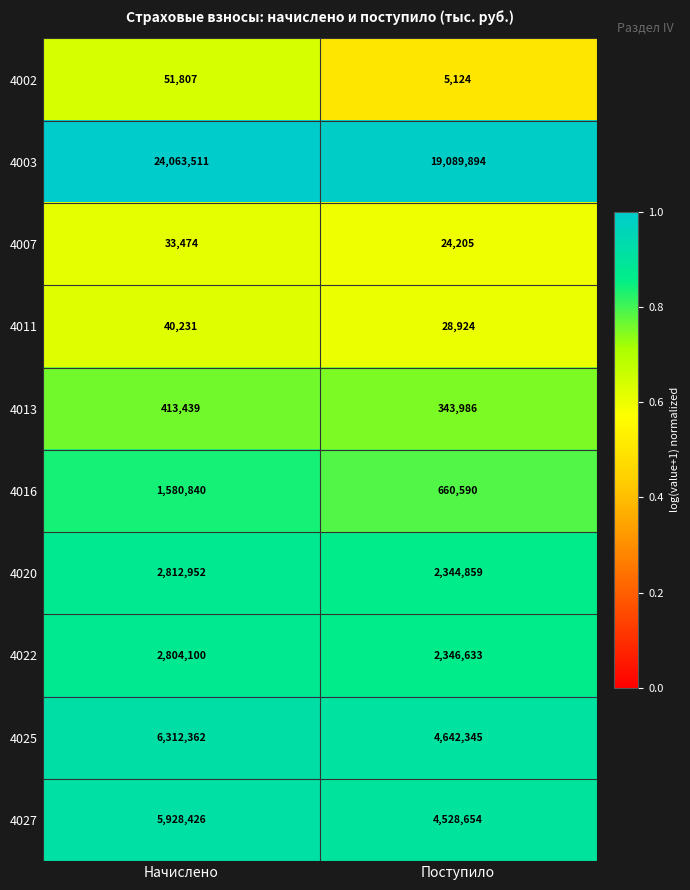

At which category is the sum across all series the highest?

Начислено